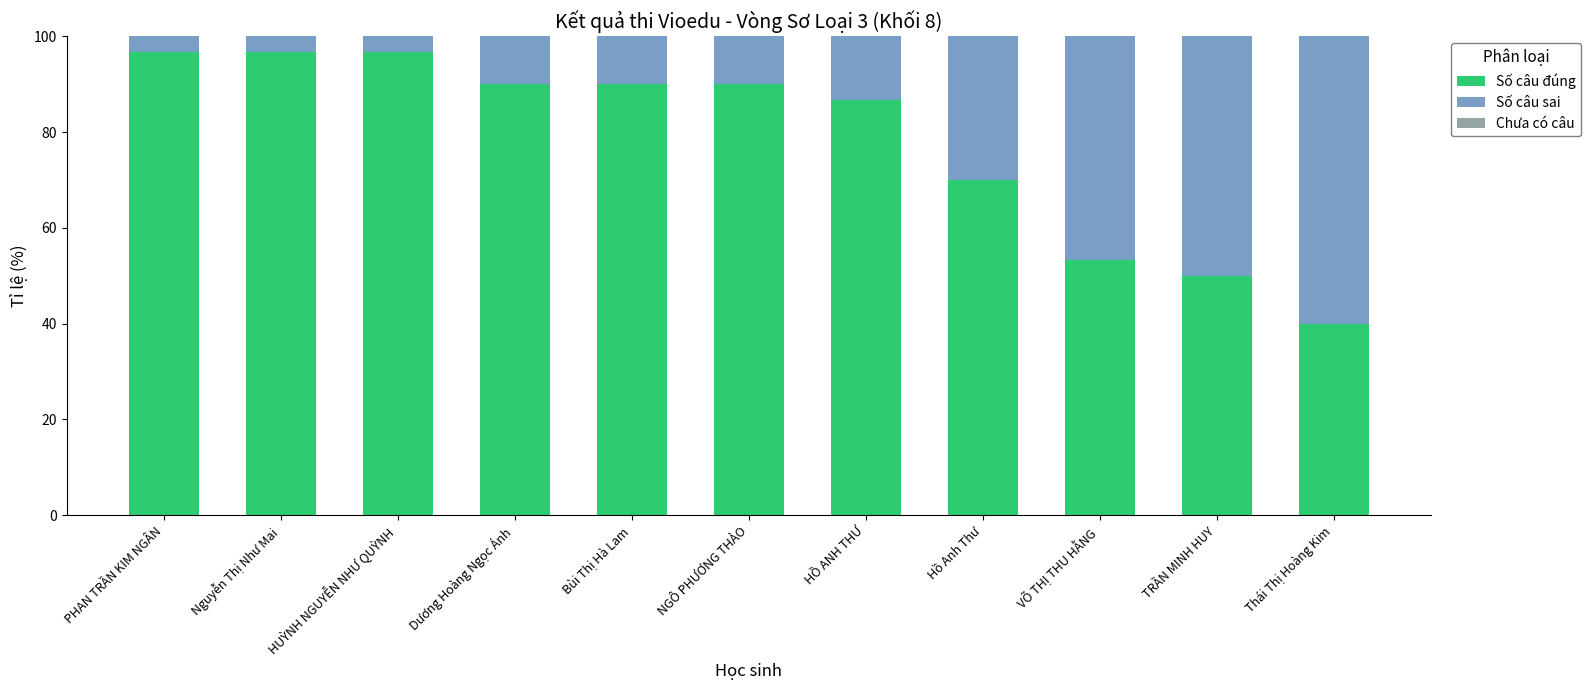

The Số câu đúng series shows 53.3 at VÕ THỊ THU HẰNG. True or false?

True